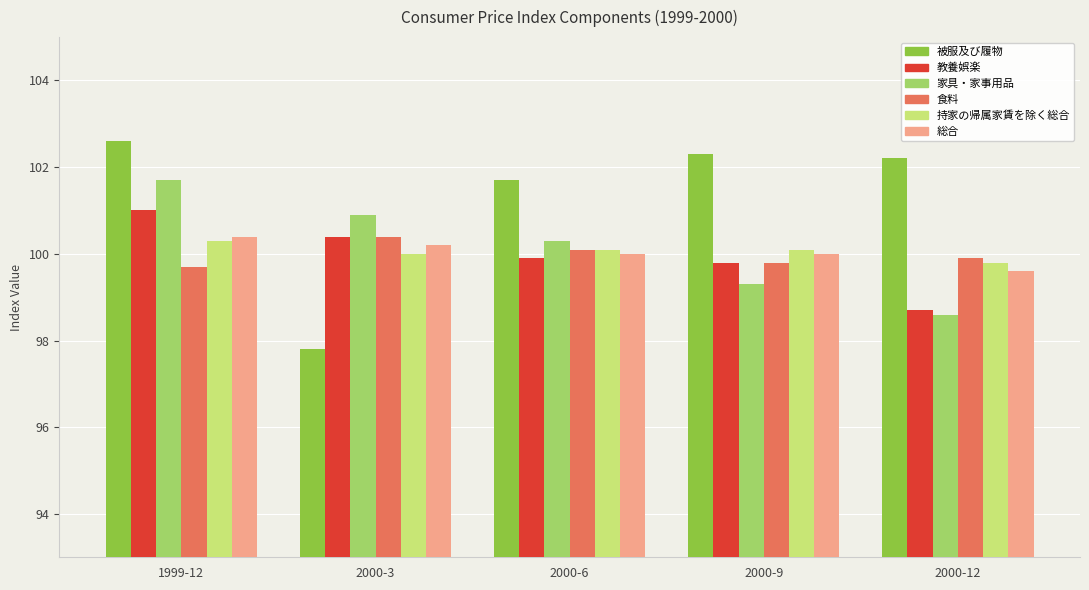

What value does the 被服及び履物 series have at 1999-12?

102.6